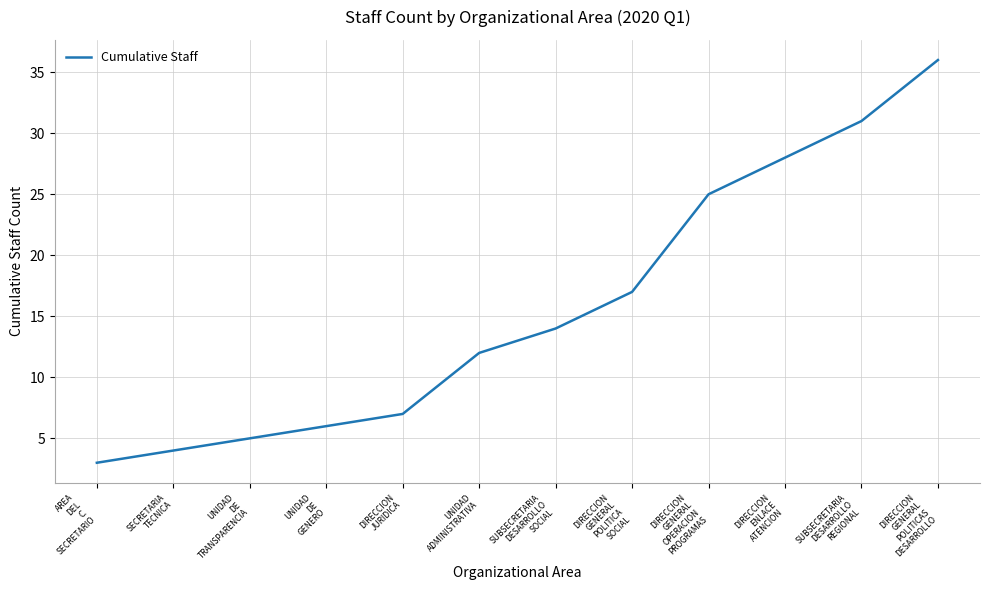

How many series are shown in this chart?

1